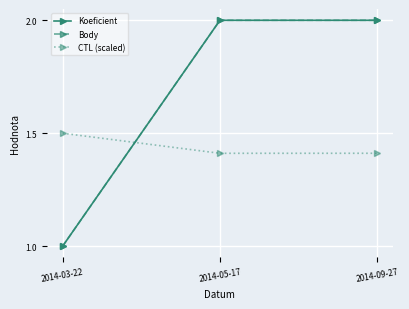

At which label does CTL (scaled) reach its peak?

2014-03-22